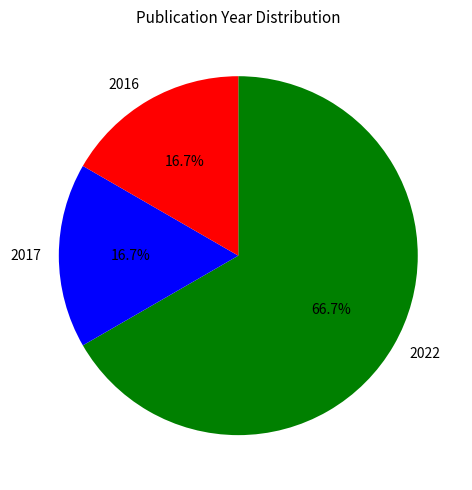

What is the ratio of the value at 2016 to the value at 2017?

1.0